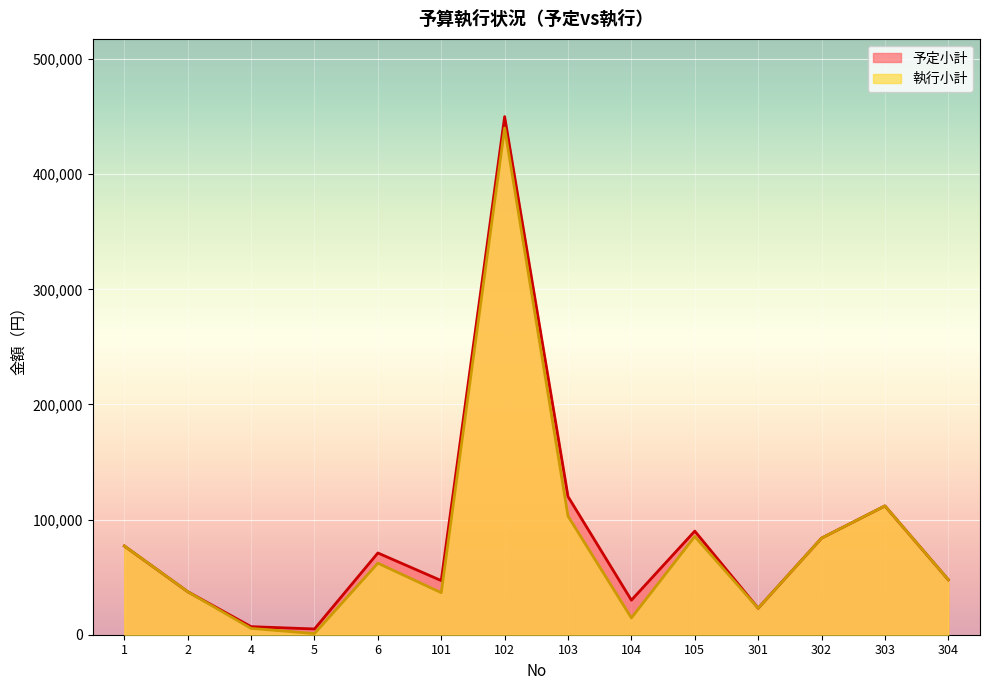

What is the sum of the 執行小計 values at 6 and 304?

109865